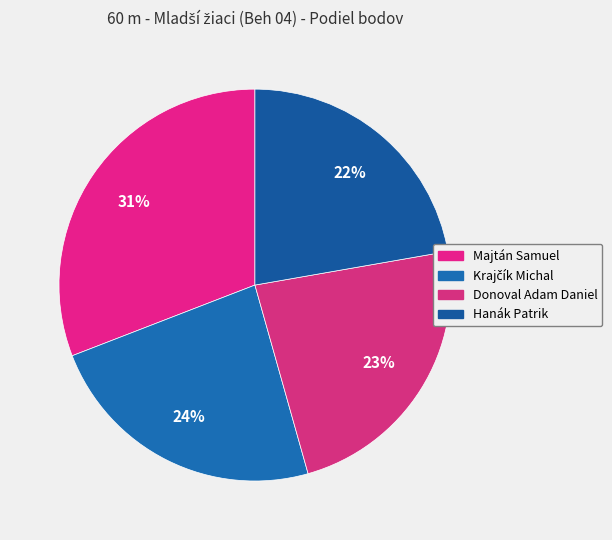

What percentage do Krajčík Michal and Donoval Adam Daniel together represent?

46.9%